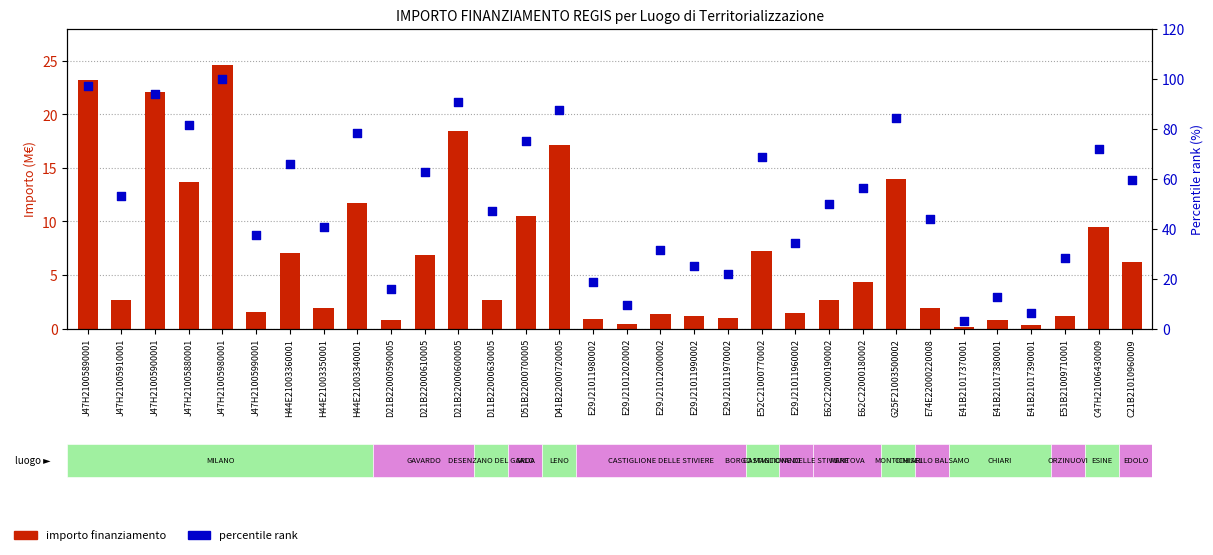

Which series contains the lowest Y value?

importo finanziamento